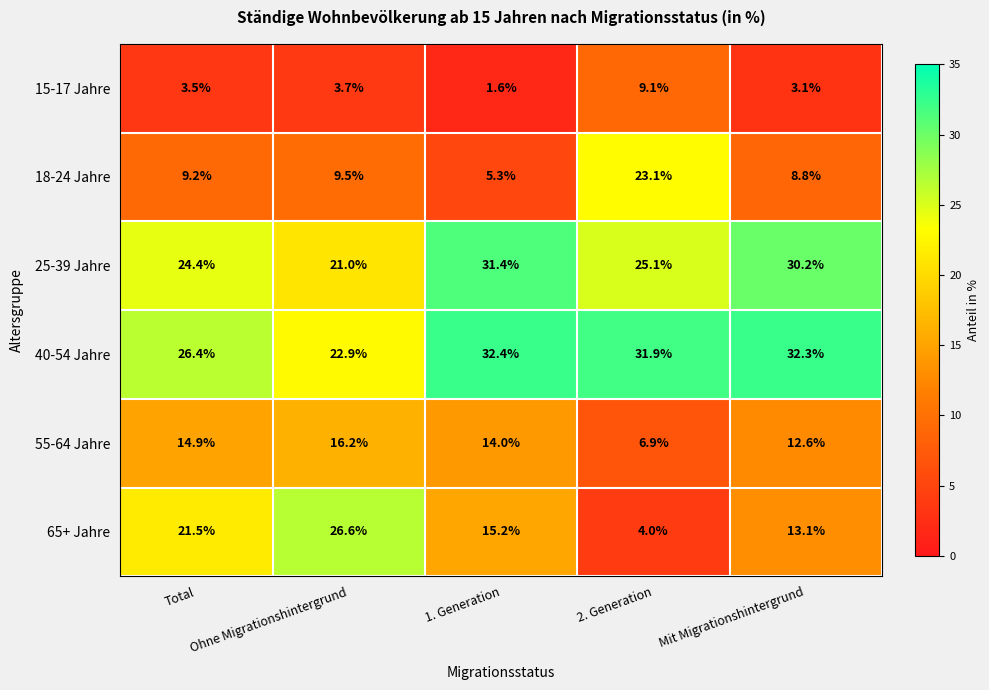

What is the difference between the second highest and minimum values in the 25-39 Jahre series?

9.2